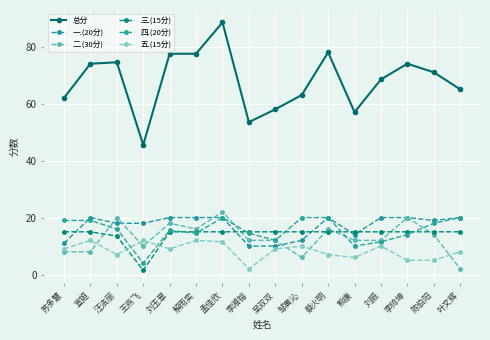

What is the label of the 4th point from the left?

王燕飞